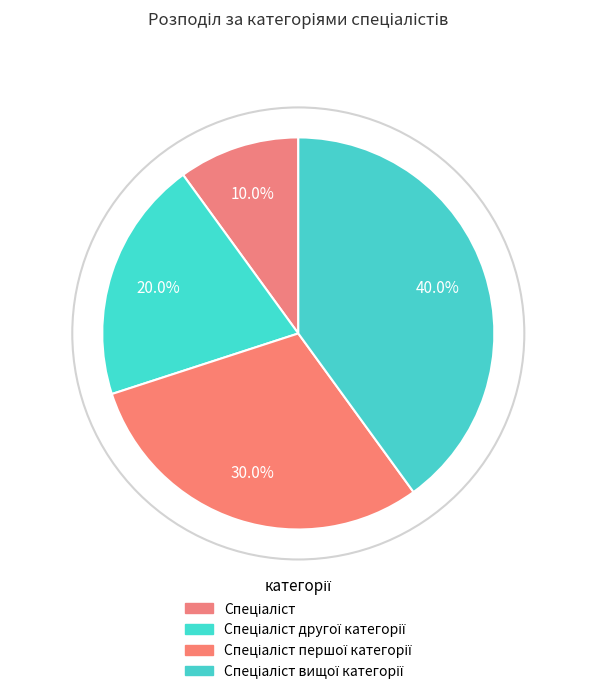

Count the number of slices in the pie.

4